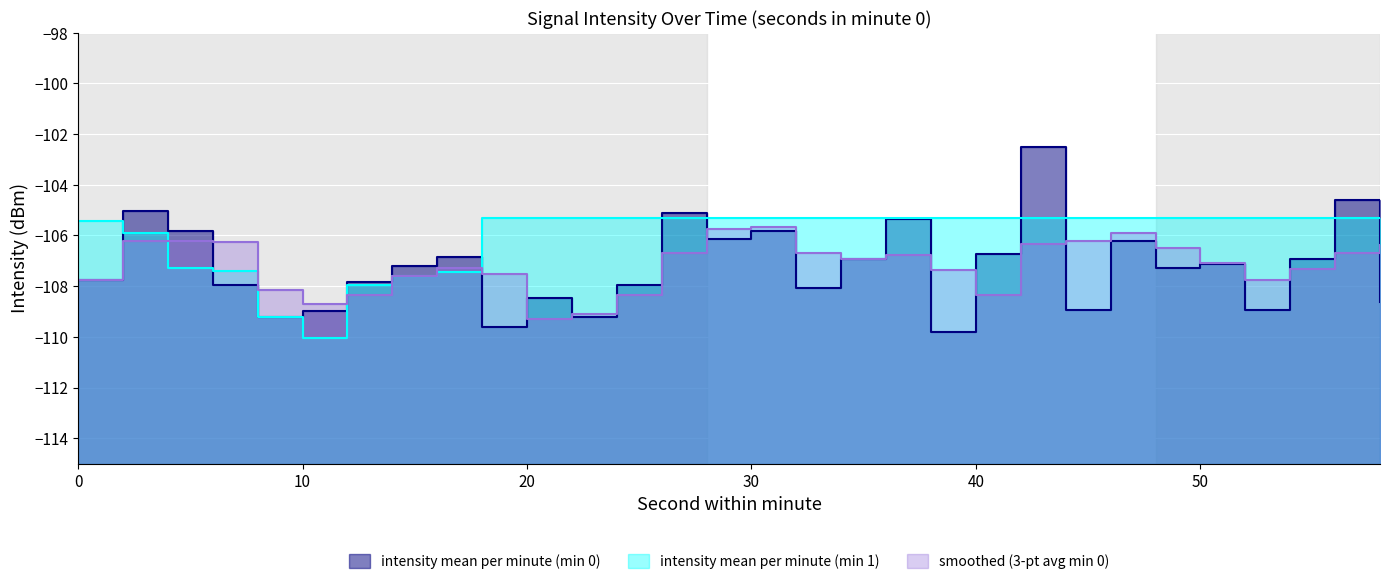

Count the number of categories in the chart.

30